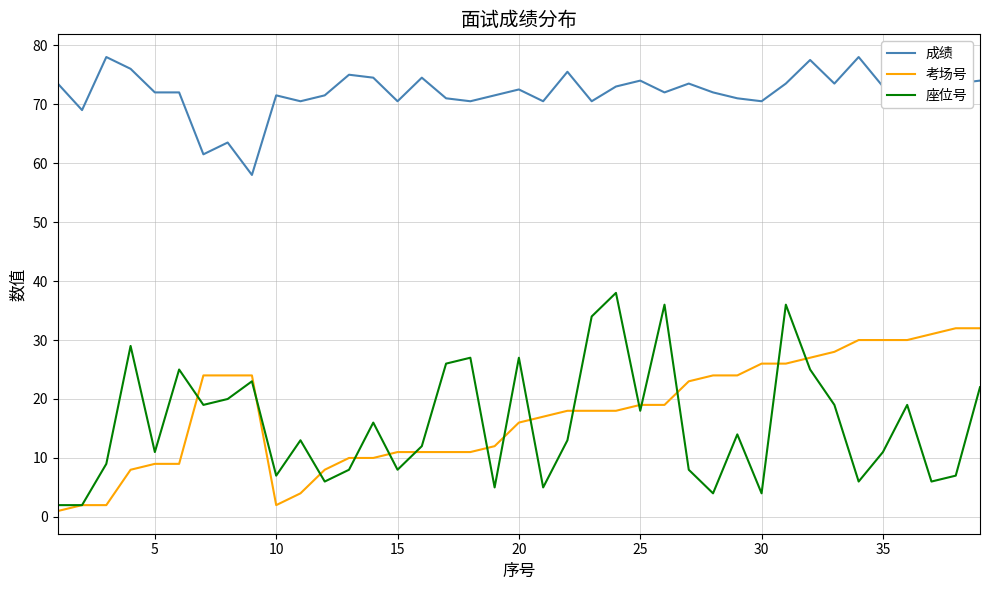

Which series has the largest range (max minus min)?

座位号